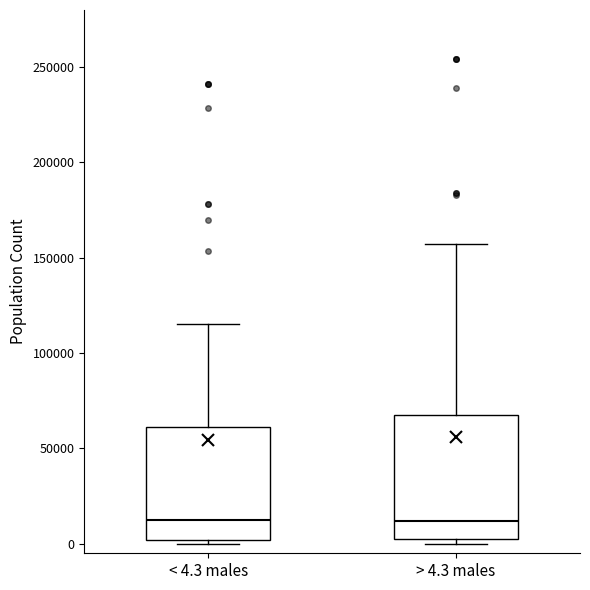

Reading left to right, transcribe this box plot: for each box, give where its median line is, the range the box spans, and where its two whiskers end, as read against the y-axis. The values are not printed on the chart, so give them approximately, as read against the axis.

< 4.3 males: median 10000, box 0 to 60000, whiskers 0 (just below the box's lower edge) to 115000
> 4.3 males: median 10000, box 0 to 70000, whiskers 0 (just below the box's lower edge) to 155000